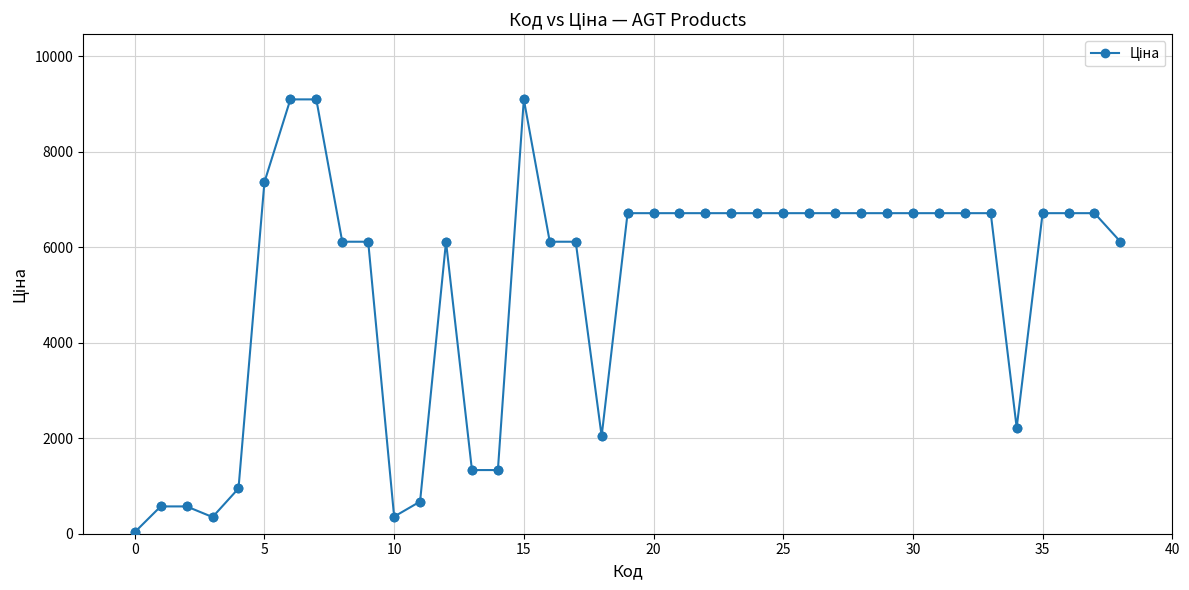

What is the average value?

5193.0